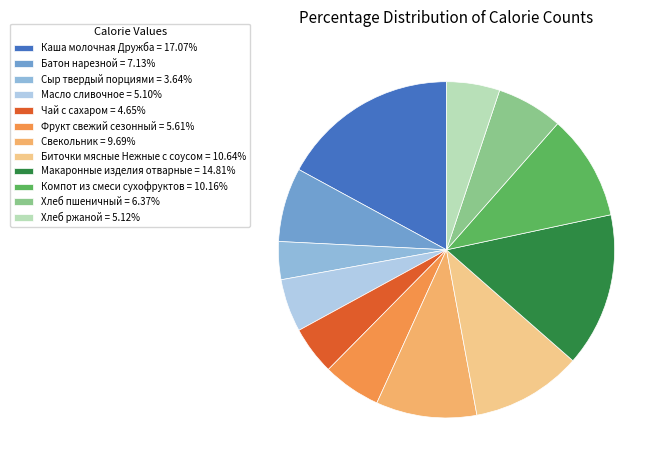

The Сыр твердый порциями slice represents 4% of the pie. True or false?

True